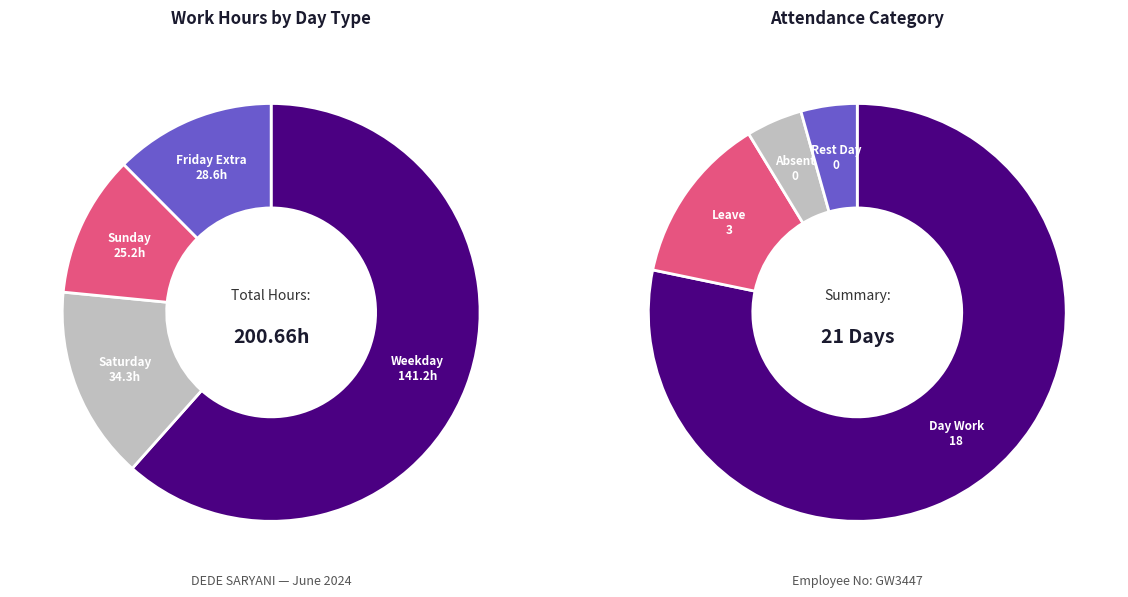

The Sun(9) slice represents 18% of the pie. True or false?

False